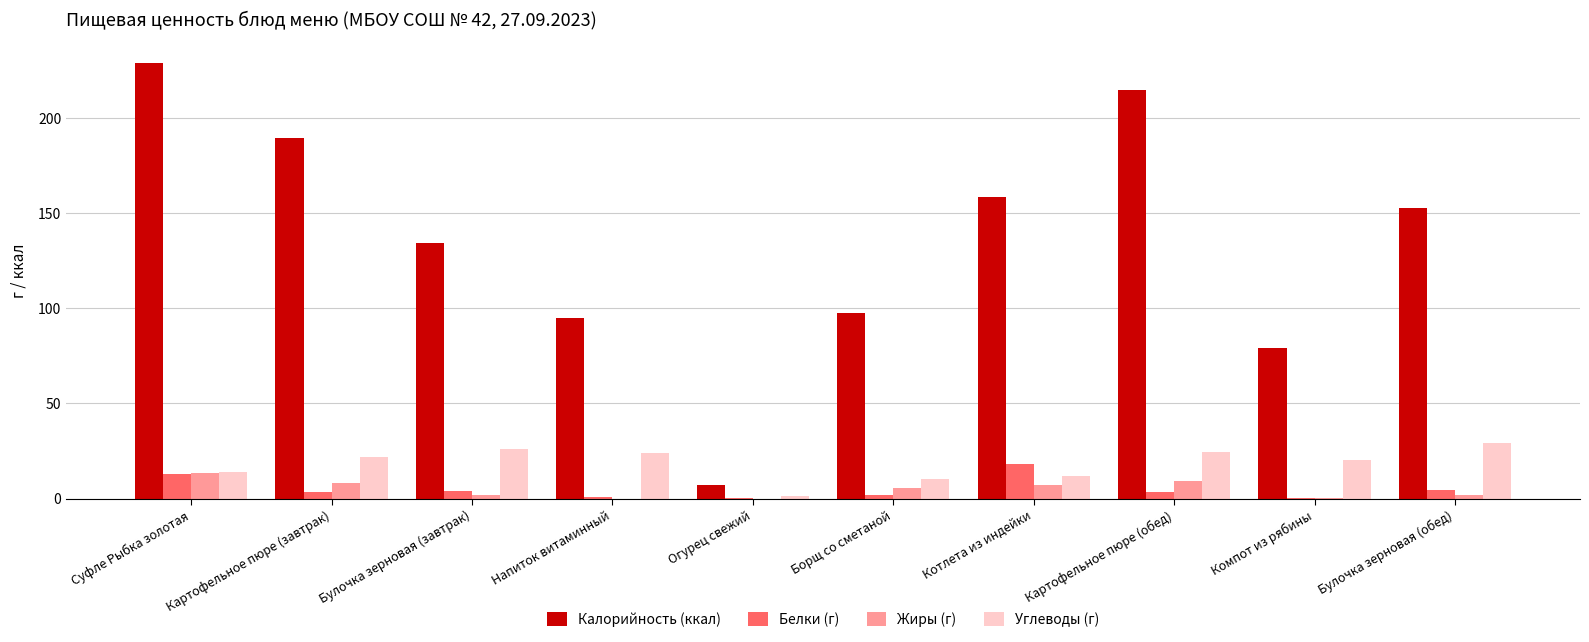

What are all the series names shown in the legend?

Калорийность (ккал), Белки (г), Жиры (г), Углеводы (г)